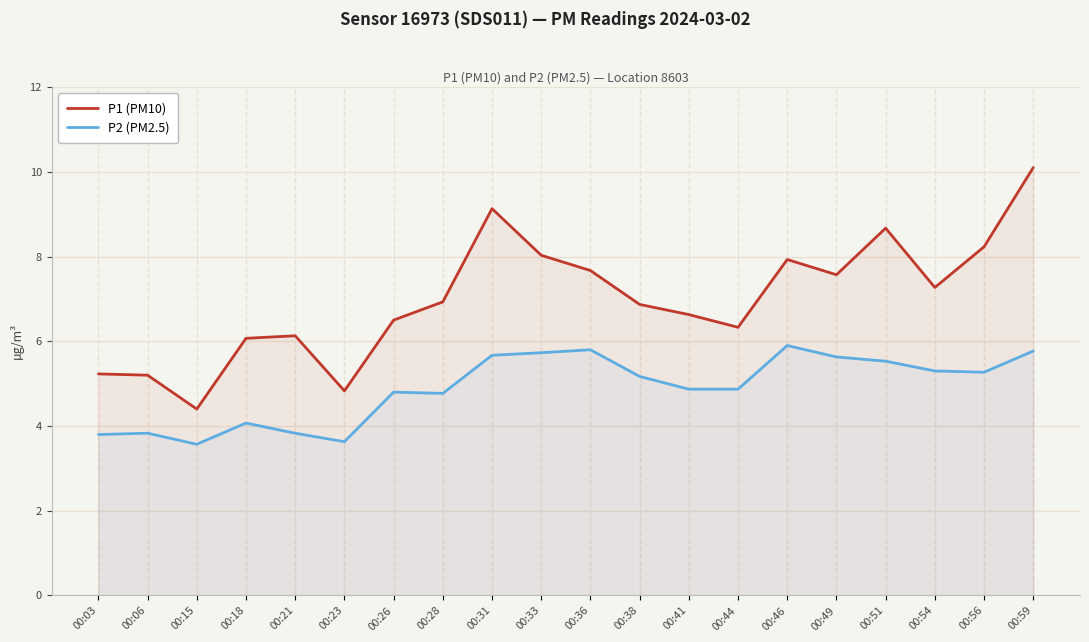

Reading left to right, transcribe all the data shown in this chart.

P1 (PM10): 00:03=5.2	00:06=5.2	00:15=4.4	00:18=6.1	00:21=6.1	00:23=4.8	00:26=6.5	00:28=6.9	00:31=9.1	00:33=8.0	00:36=7.7	00:38=6.9	00:41=6.6	00:44=6.3	00:46=7.9	00:49=7.6	00:51=8.7	00:54=7.3	00:56=8.2	00:59=10.1
P2 (PM2.5): 00:03=3.8	00:06=3.8	00:15=3.6	00:18=4.1	00:21=3.8	00:23=3.6	00:26=4.8	00:28=4.8	00:31=5.7	00:33=5.7	00:36=5.8	00:38=5.2	00:41=4.9	00:44=4.9	00:46=5.9	00:49=5.6	00:51=5.5	00:54=5.3	00:56=5.3	00:59=5.8